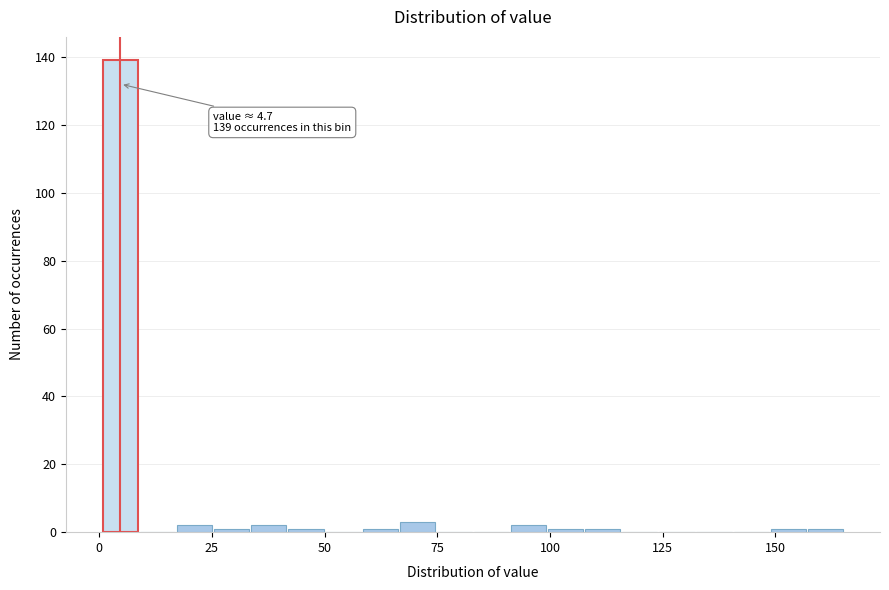

Read against the x-axis, roughly where is the centre of the tallest bar?

5